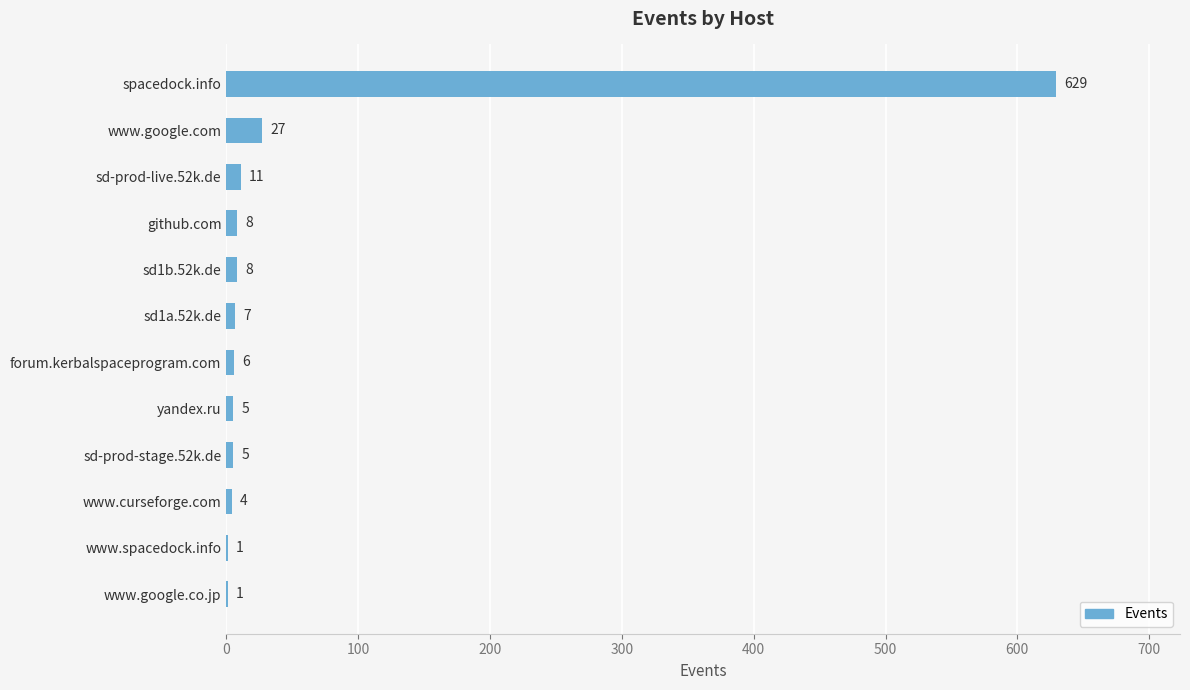

Read the value at sd-prod-live.52k.de.

11